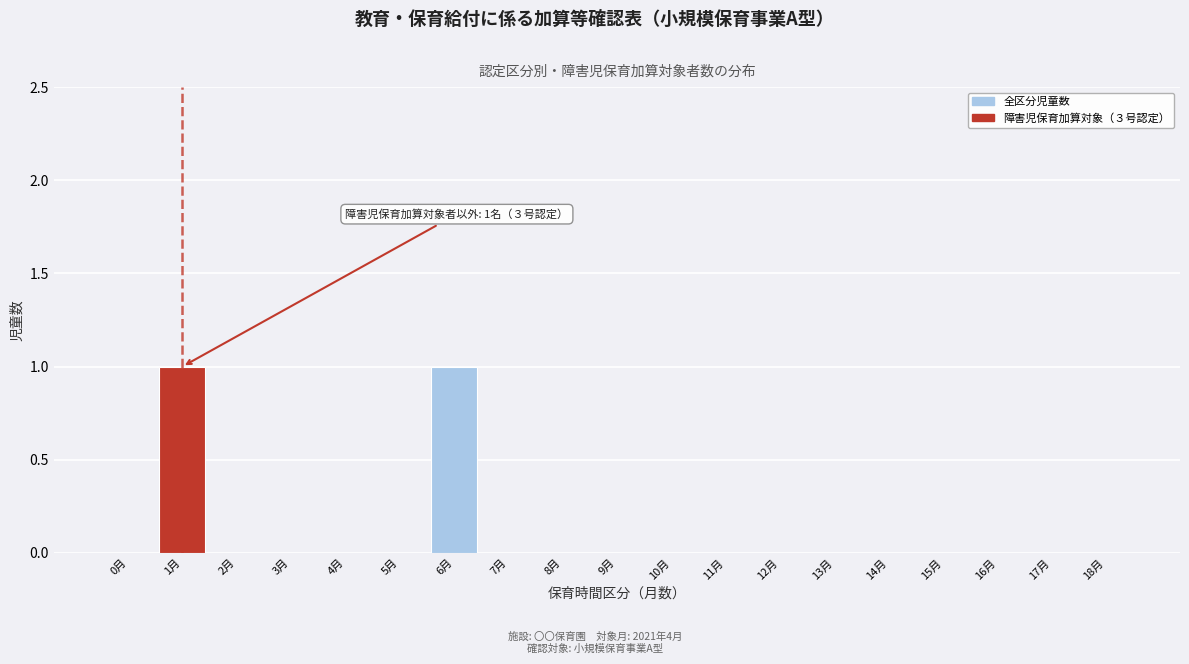

Reading right to left, extract all data points from this chart.

18月=0	17月=0	16月=0	15月=0	14月=0	13月=0	12月=0	11月=0	10月=0	9月=0	8月=0	7月=0	6月=1	5月=0	4月=0	3月=0	2月=0	1月=1	0月=0